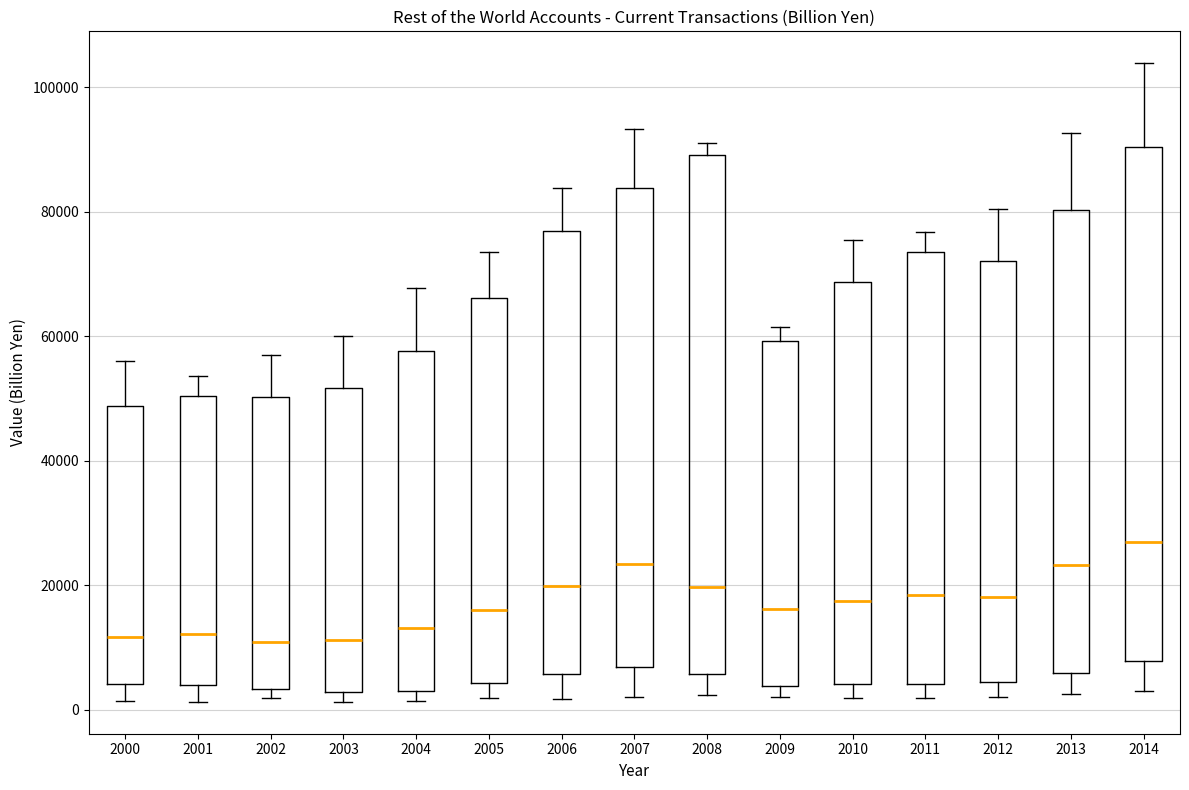

Reading left to right, transcribe this box plot: for each box, give where its median line is, the range the box spans, and where its two whiskers end, as read against the y-axis. The values are not printed on the chart, so give them approximately, as read against the axis.

2000: median 12000, box 4000 to 48000, whiskers 2000 to 56000
2001: median 12000, box 4000 to 50000, whiskers 2000 to 54000
2002: median 10000, box 4000 to 50000, whiskers 2000 to 56000
2003: median 12000, box 2000 to 52000, whiskers 2000 (just below the box's lower edge) to 60000
2004: median 14000, box 4000 to 58000, whiskers 2000 to 68000
2005: median 16000, box 4000 to 66000, whiskers 2000 to 74000
2006: median 20000, box 6000 to 76000, whiskers 2000 to 84000
2007: median 24000, box 6000 to 84000, whiskers 2000 to 94000
2008: median 20000, box 6000 to 90000, whiskers 2000 to 90000 (just above the box's upper edge)
2009: median 16000, box 4000 to 60000, whiskers 2000 to 62000
2010: median 18000, box 4000 to 68000, whiskers 2000 to 76000
2011: median 18000, box 4000 to 74000, whiskers 2000 to 76000
2012: median 18000, box 4000 to 72000, whiskers 2000 to 80000
2013: median 24000, box 6000 to 80000, whiskers 2000 to 92000
2014: median 26000, box 8000 to 90000, whiskers 2000 to 104000